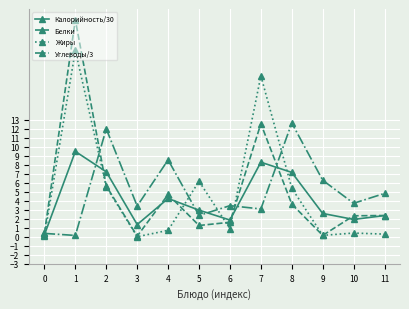

True or false: Жиры and Калорийность/30 intersect in this chart.

True